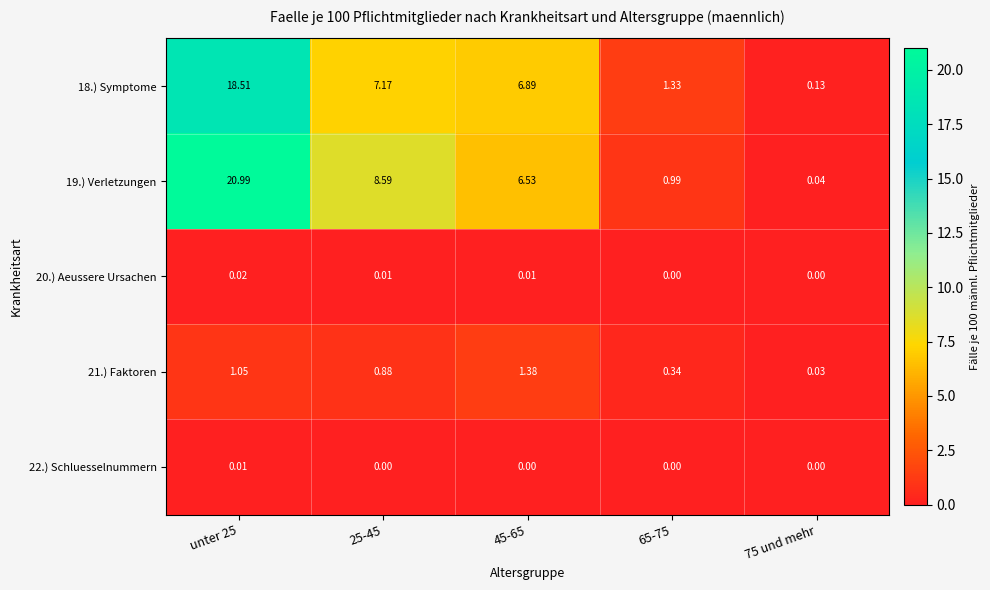

Is the value of 22.) Schluesselnummern at 45-65 greater than the value of 19.) Verletzungen at 75 und mehr?

No